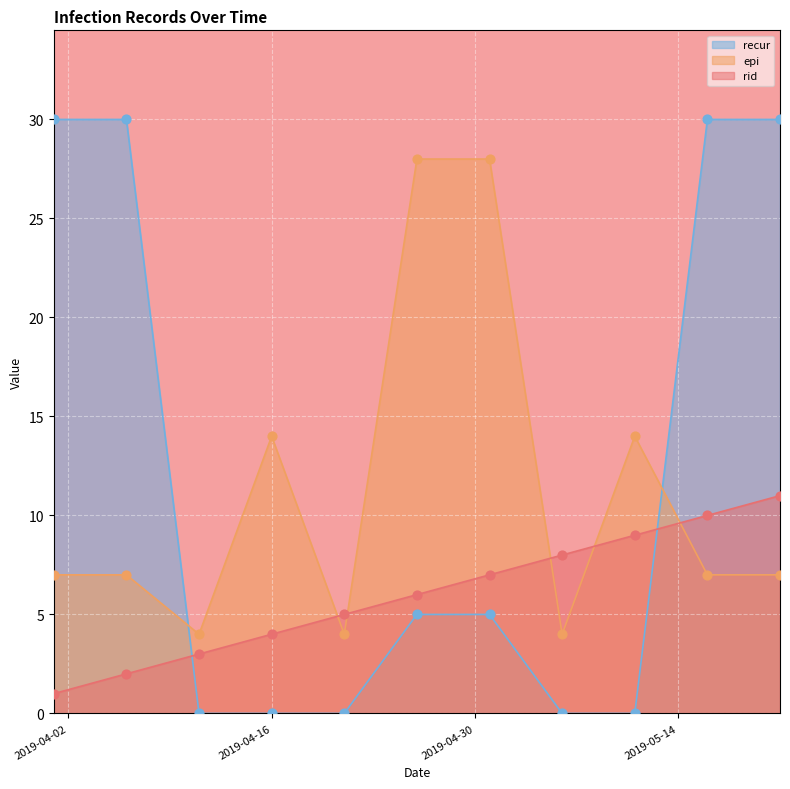

At which category is the sum across all series the highest?

2019-05-21